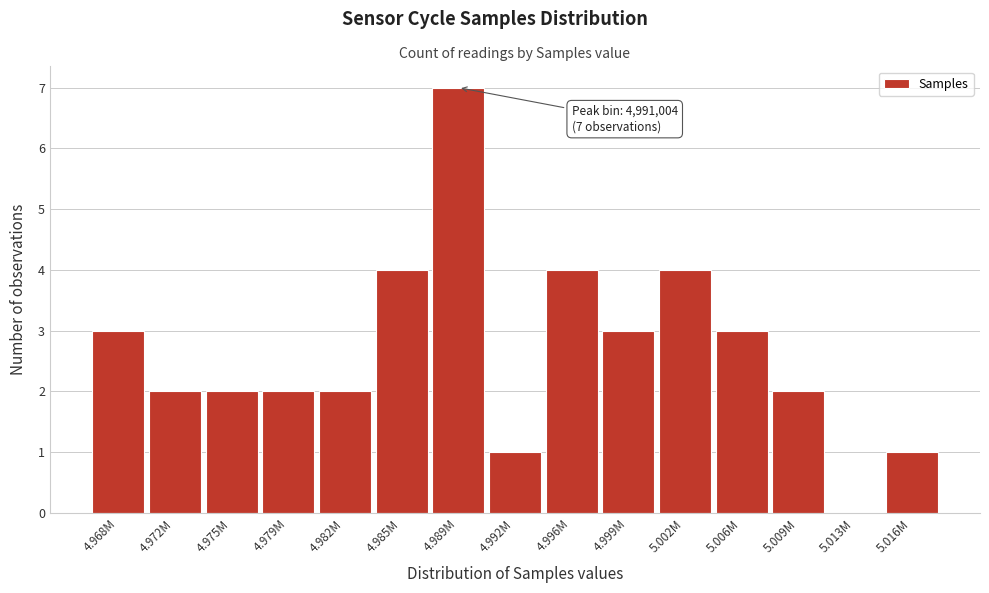

Reading right to left, extract all data points from this chart.

5.016M=1	5.013M=0	5.009M=2	5.006M=3	5.002M=4	4.999M=3	4.996M=4	4.992M=1	4.989M=7	4.985M=4	4.982M=2	4.979M=2	4.975M=2	4.972M=2	4.968M=3